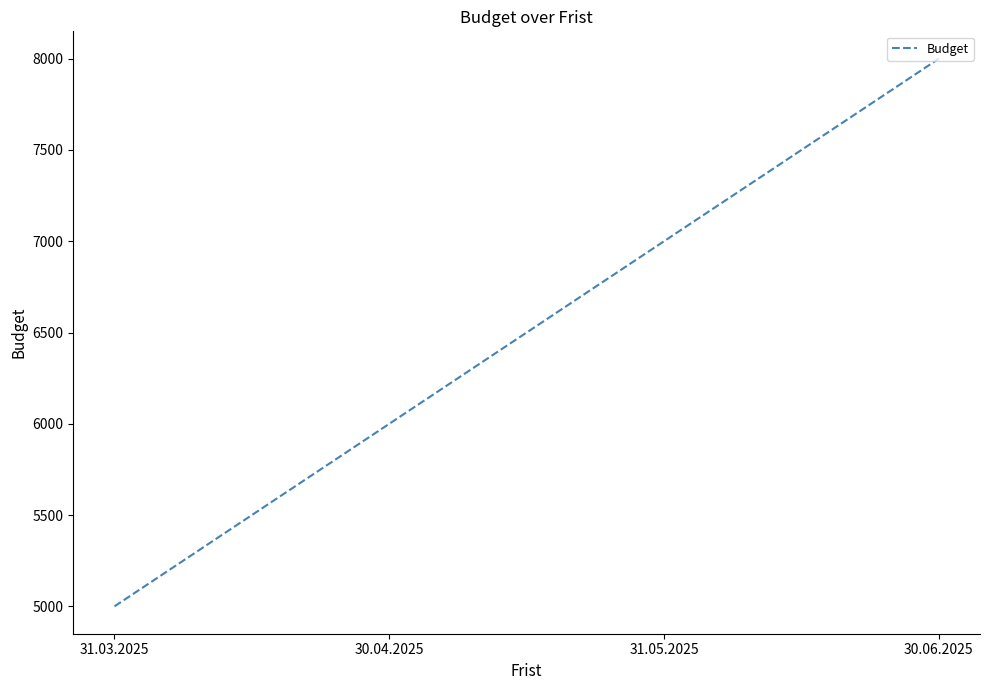

Rank the categories by value from lowest to highest.

31.03.2025, 30.04.2025, 31.05.2025, 30.06.2025